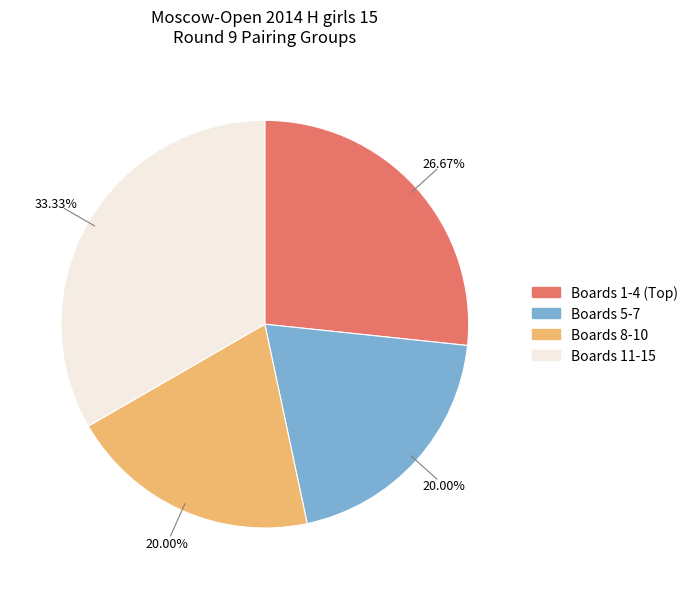

Does any single category account for the majority?

No